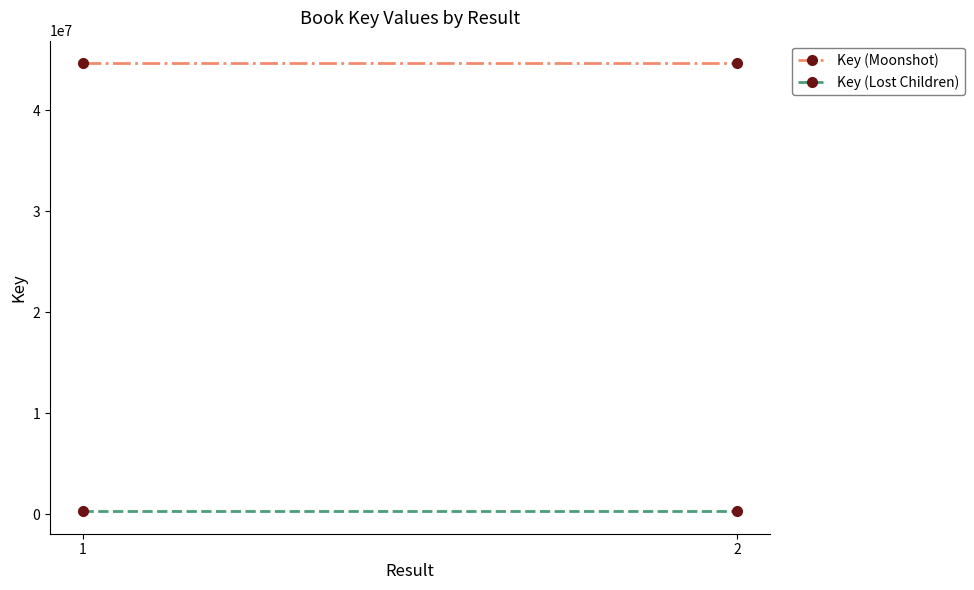

Which has a higher value, 2 or 1?

2